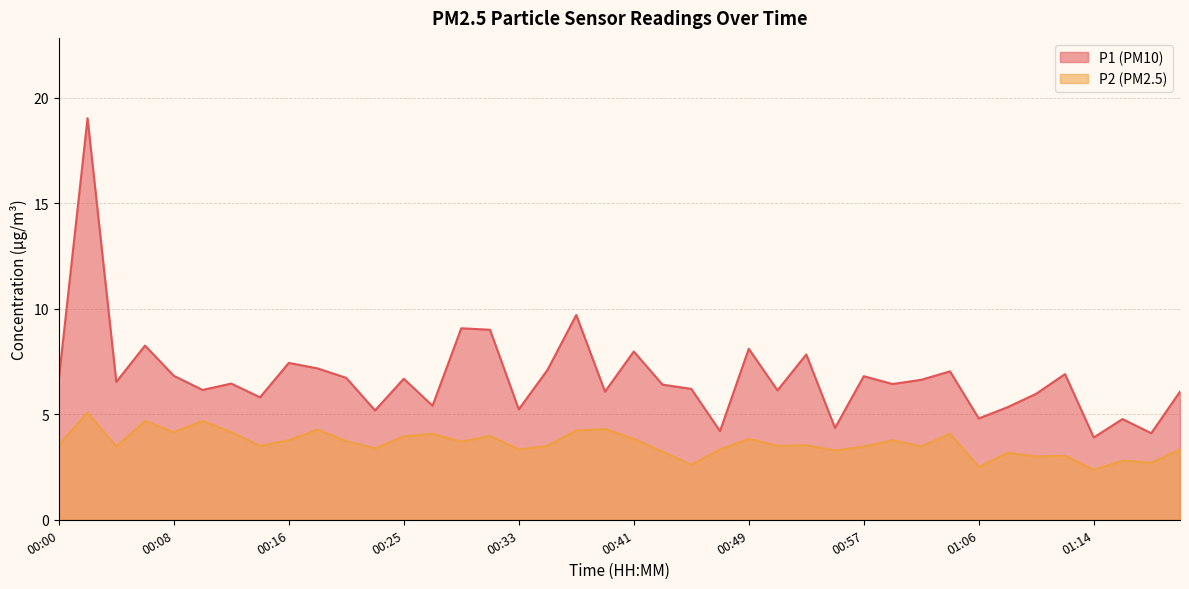

Rank the series at 00:39 from highest to lowest value.

P1, P2